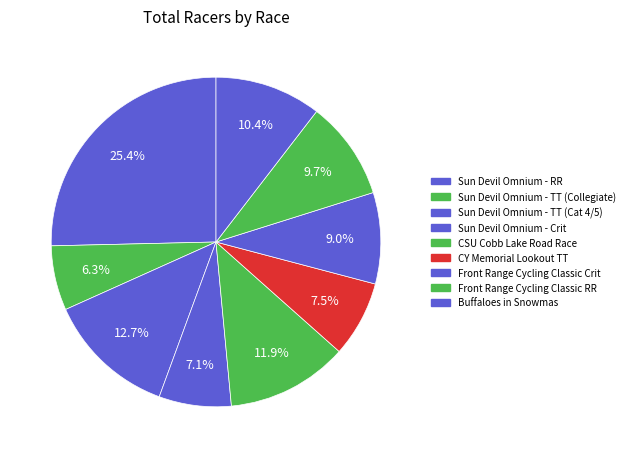

How many segments does this pie chart have?

9